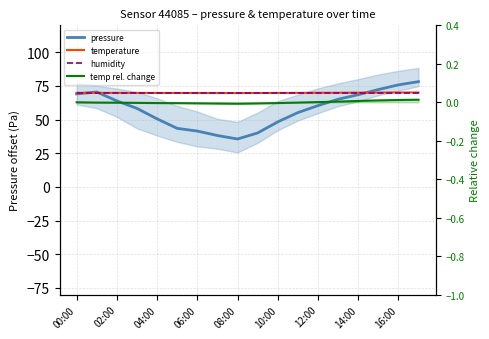

How many distinct data groups are displayed?

4